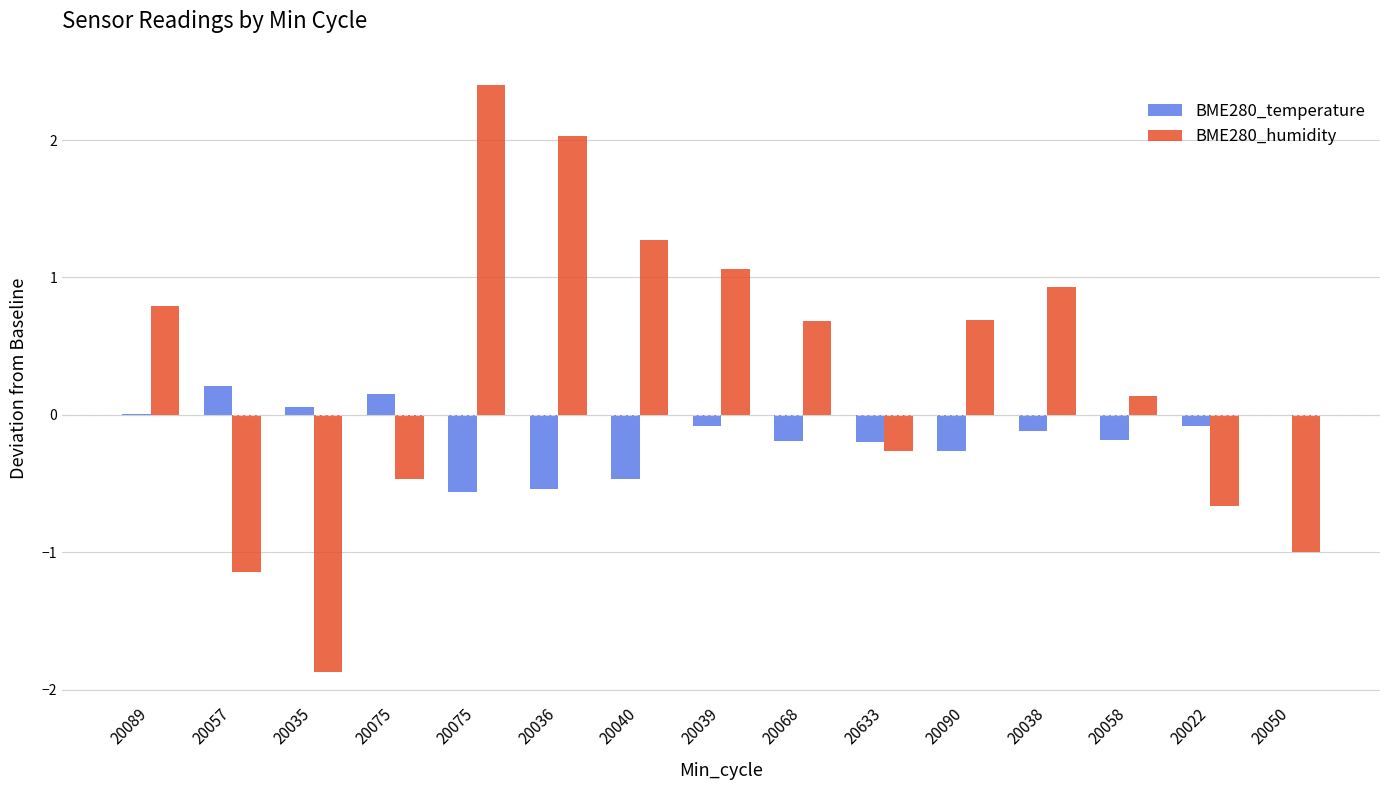

Reading left to right, what are all the values shown in this chart?

BME280_temperature: 0.0	0.2	0.1	0.2	-0.6	-0.5	-0.5	-0.1	-0.2	-0.2	-0.3	-0.1	-0.2	-0.1	0.0
BME280_humidity: 0.8	-1.1	-1.9	-0.5	2.4	2.0	1.3	1.1	0.7	-0.3	0.7	0.9	0.1	-0.7	-1.0